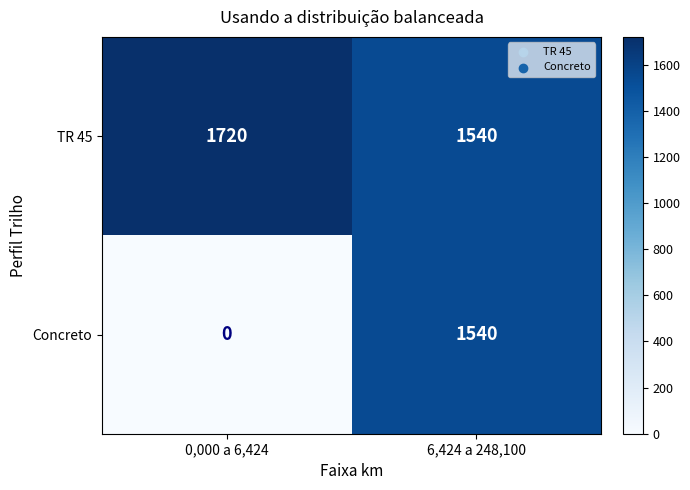

Read the TR 45 value at 6,424 a 248,100, to the nearest 10.

1540